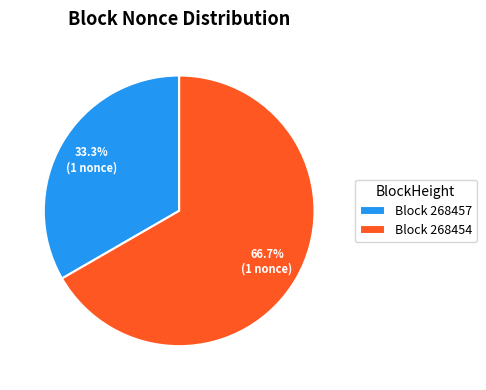

How many segments does this pie chart have?

2